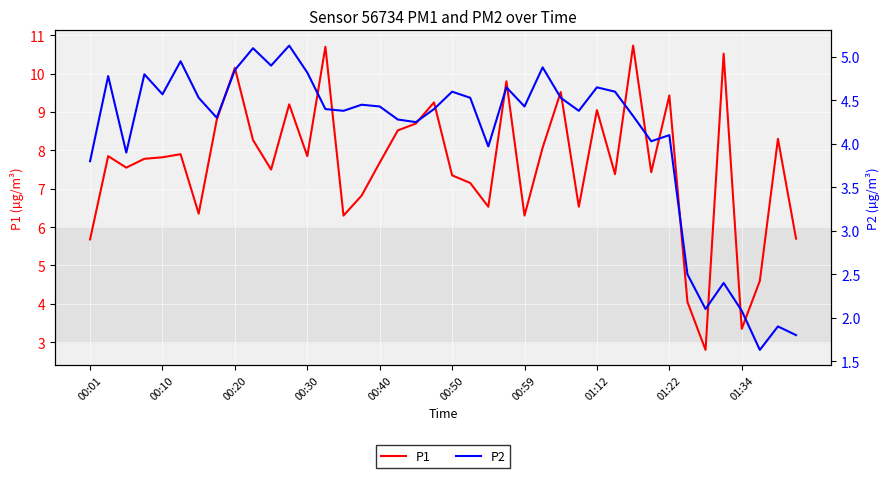

True or false: P2 and P1 cross at least once.

False